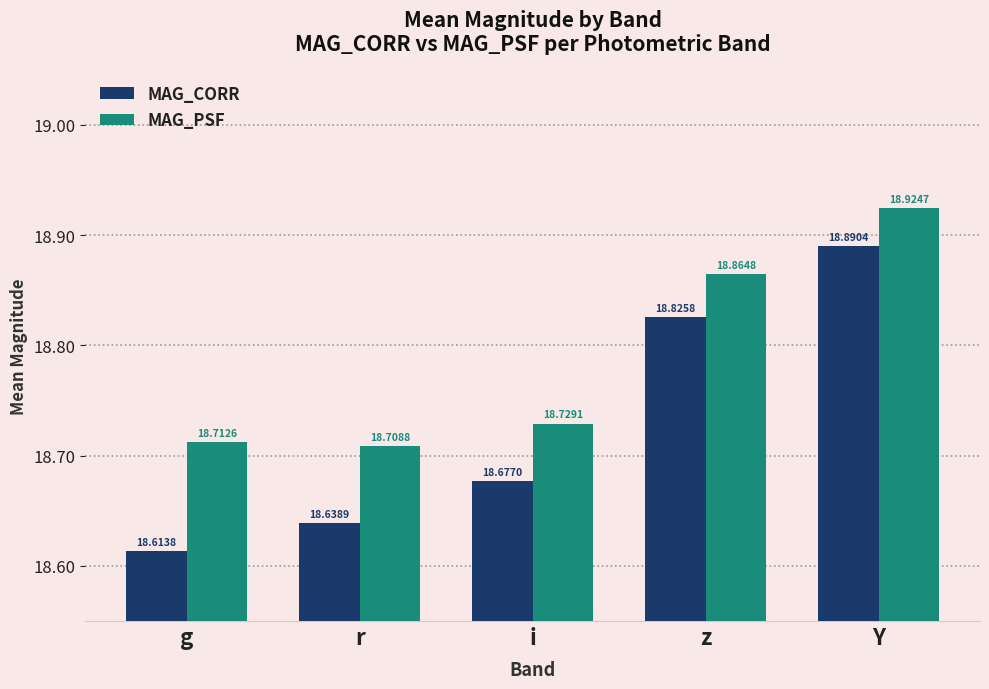

Which series has the largest total across all categories?

MAG_PSF